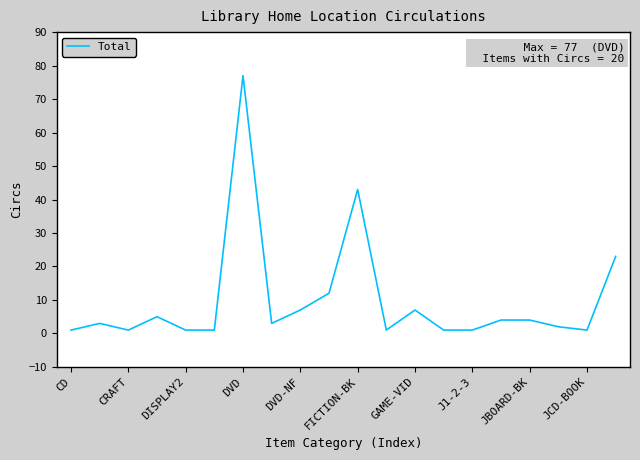

What is the average value?

10